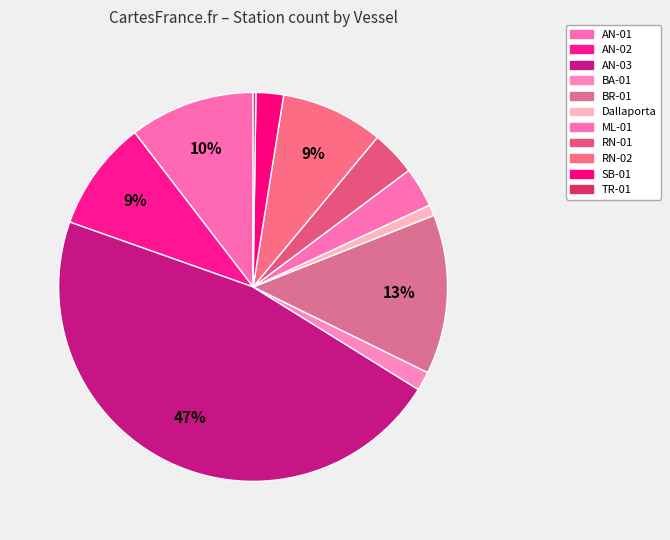

Which category has the smallest portion of the pie?

TR-01